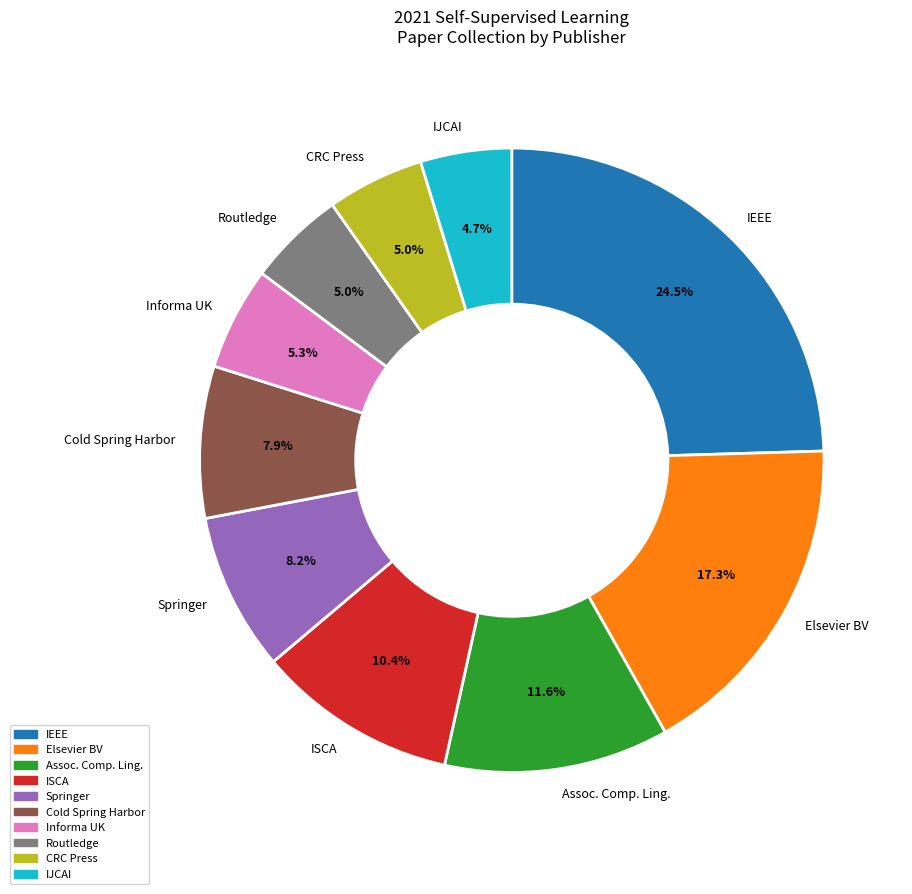

Does any single category account for the majority?

No